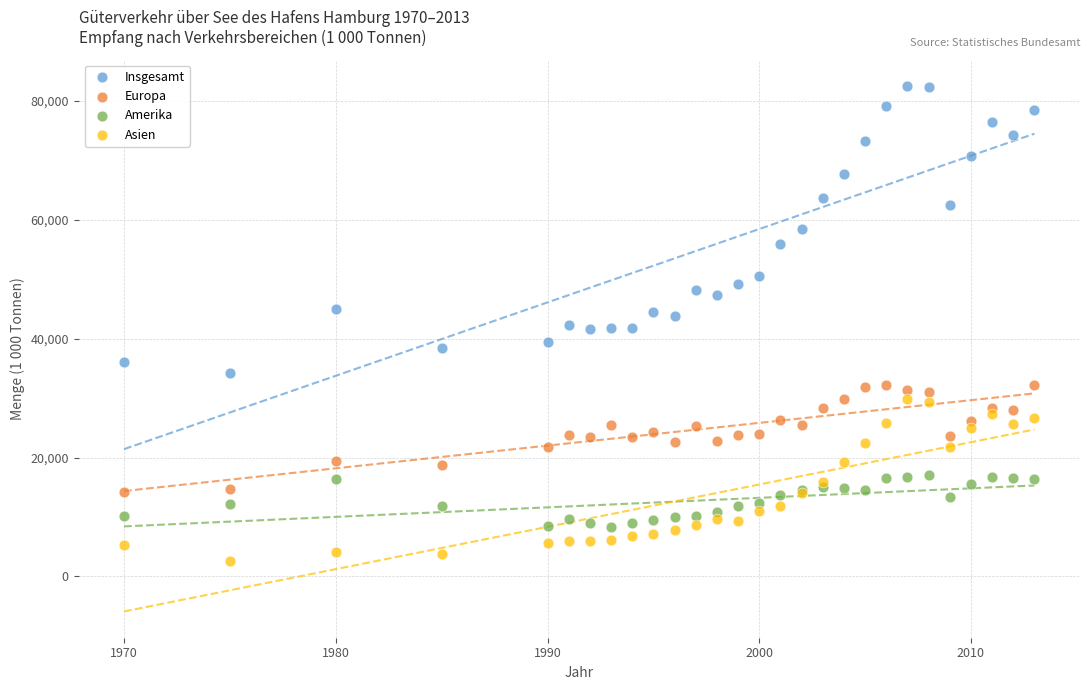

Which series reaches the minimum Y coordinate?

Asien